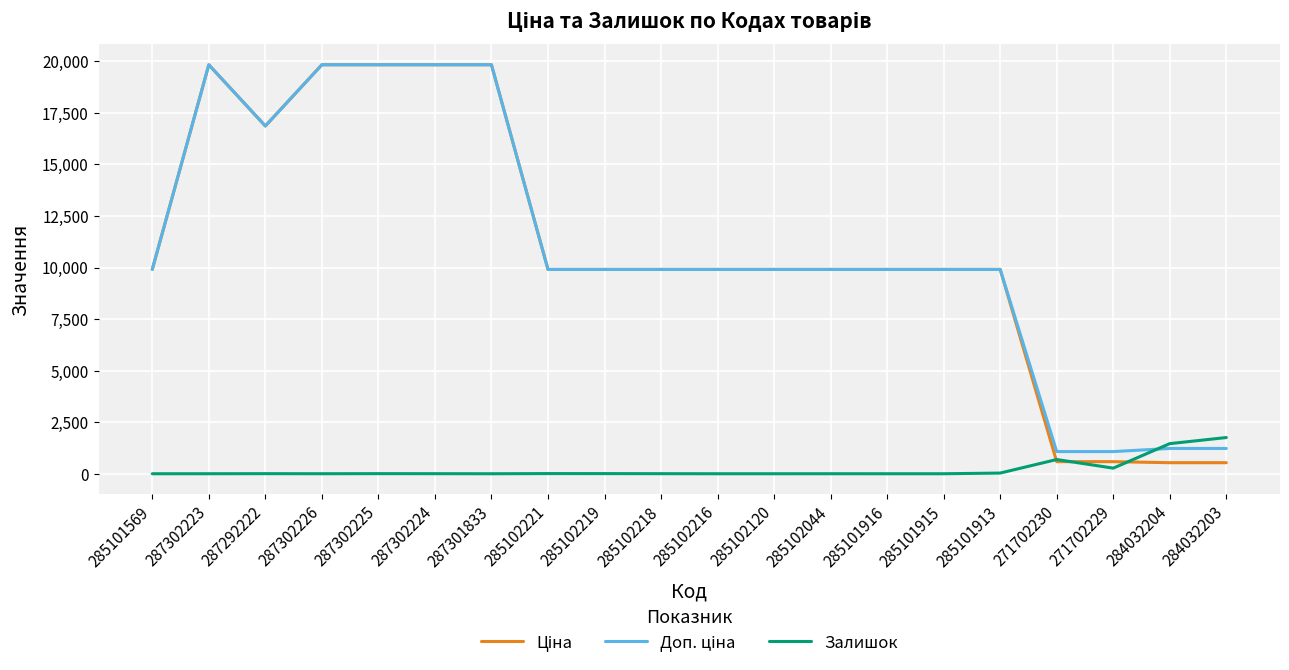

What is the spread (max minus min) of values at 284032204?

924.6